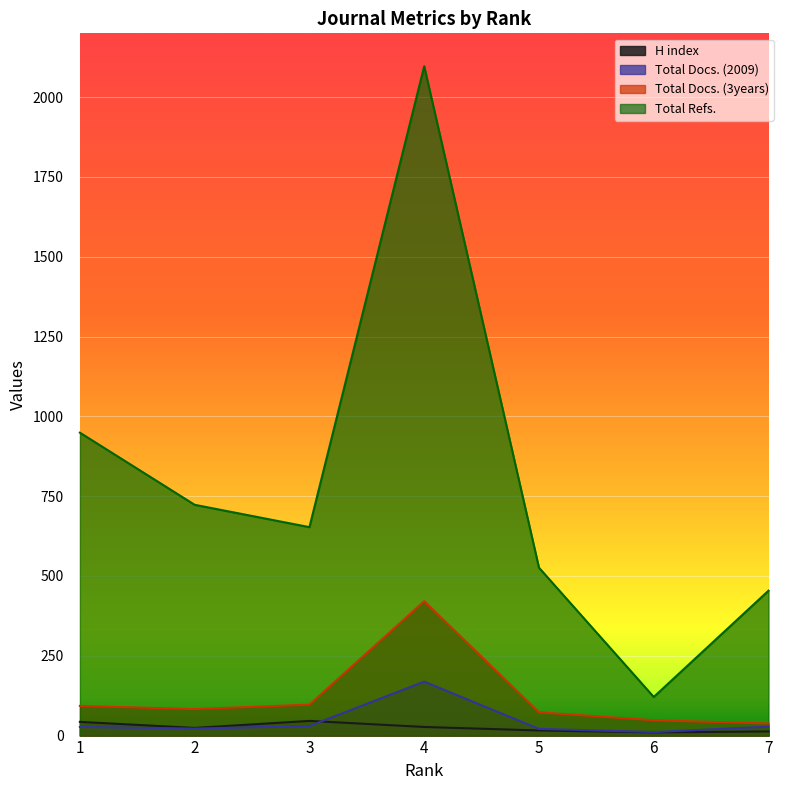

How many lines are shown in the chart?

4